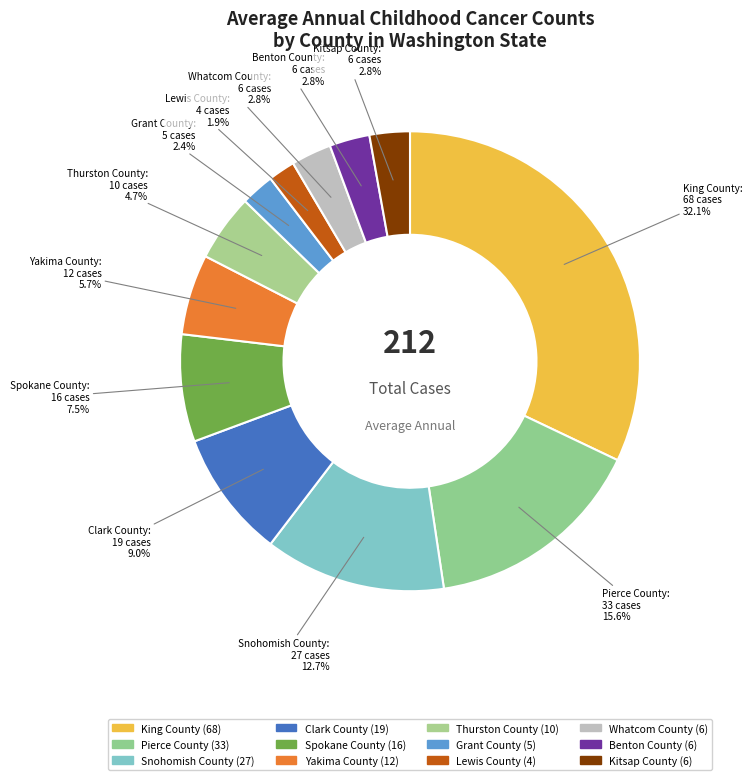

To the nearest percent, what percentage of the pie is Benton County?

3%